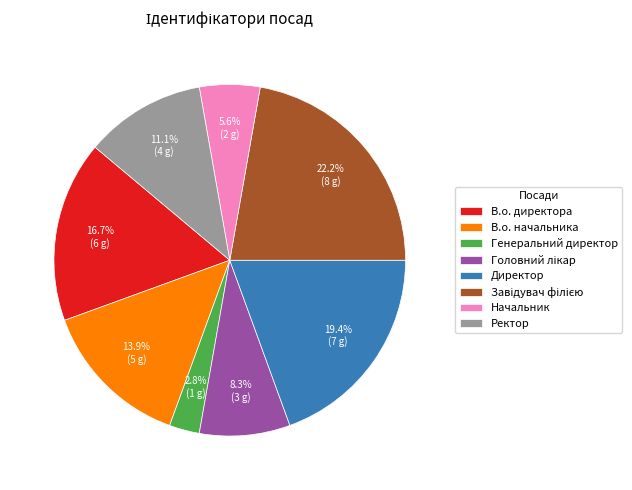

Is it true that Ректор is 24% of the pie?

False